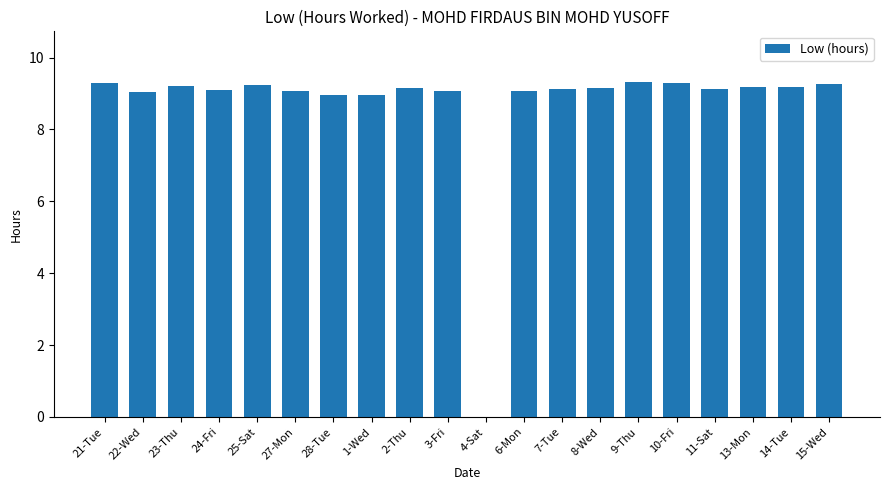

What is the maximum value shown in the chart?

9.3